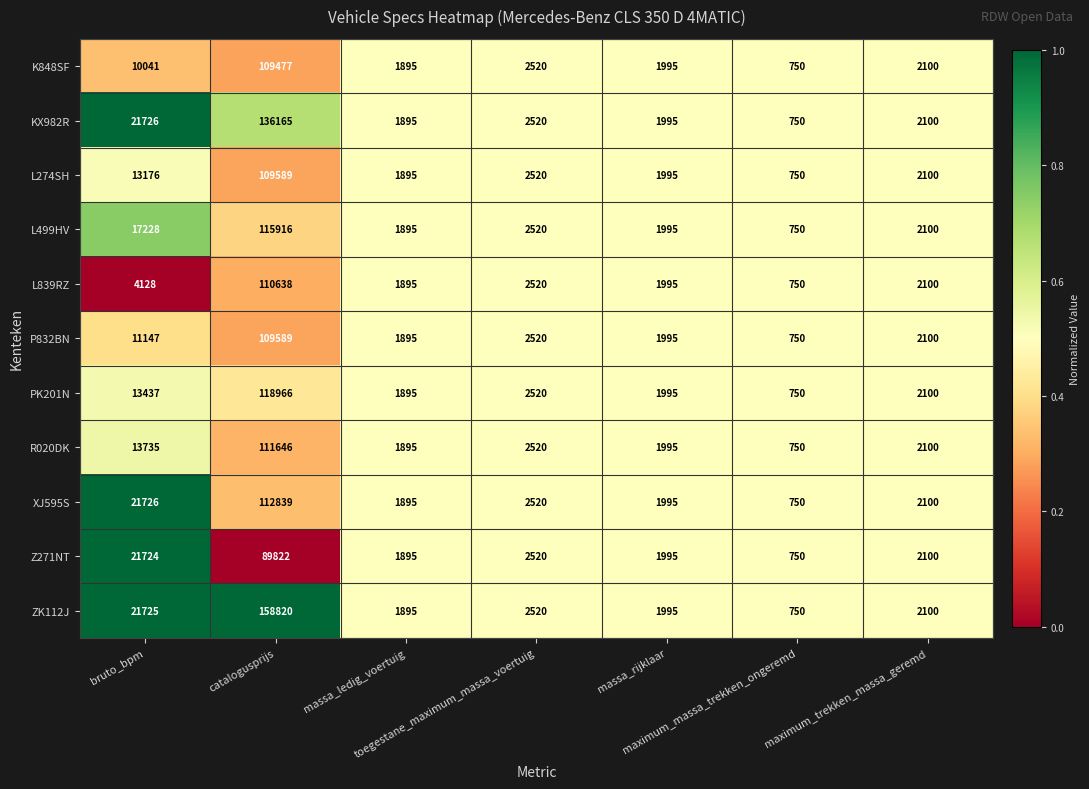

What is the average value of the L499HV series?

20343